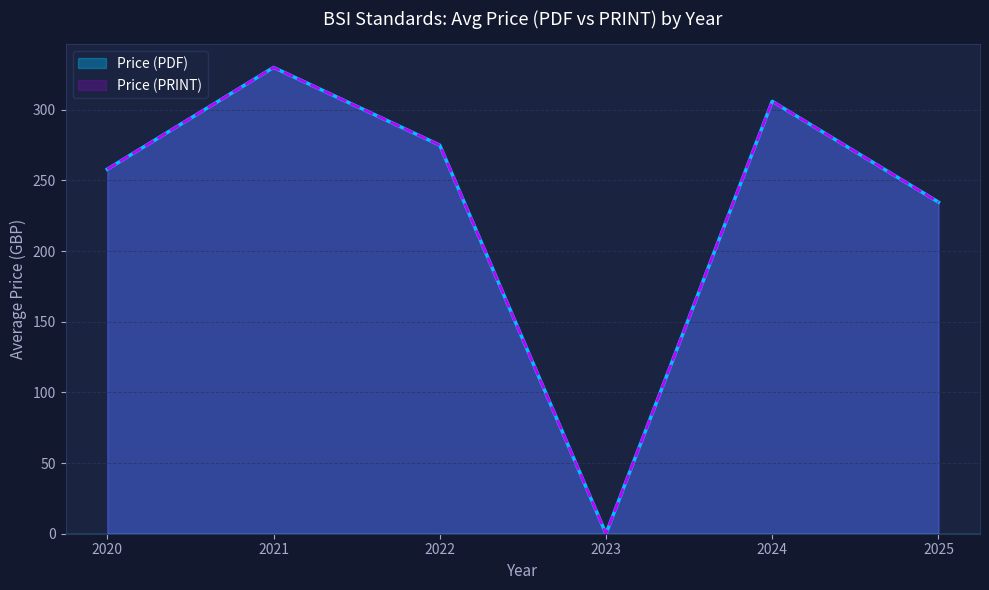

Does the chart display data point markers on the line(s)?

No